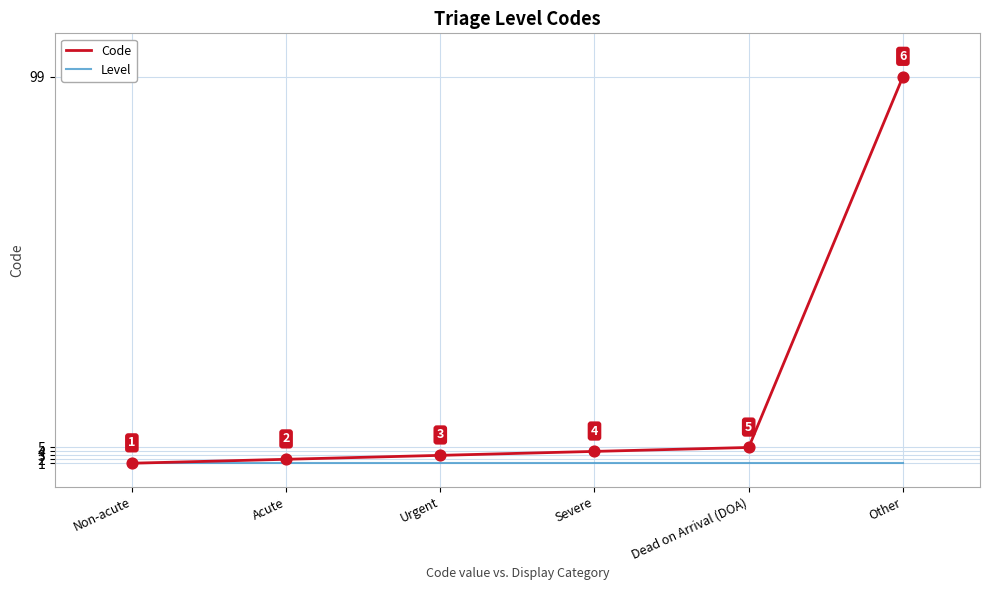

Between Acute and Dead on Arrival (DOA), which series saw the biggest shift?

Code